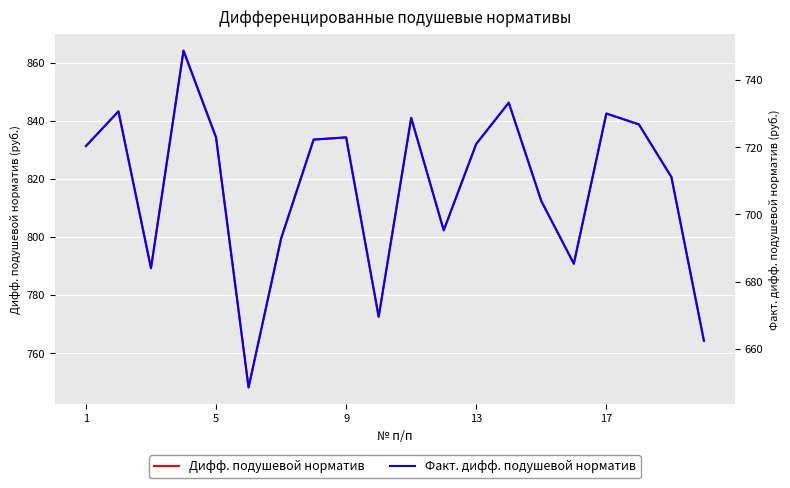

Rank the series by their maximum value, from highest to lowest.

Дифф. подушевой норматив, Факт. дифф. подушевой норматив